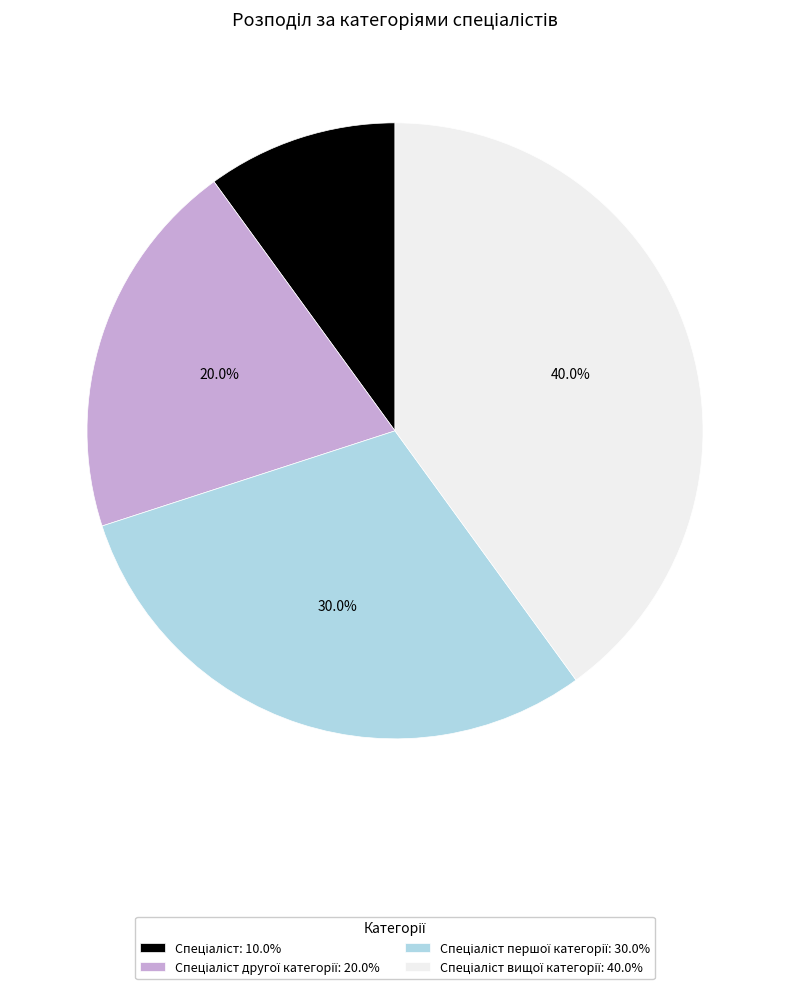

Is there any slice that represents more than half of the pie?

No